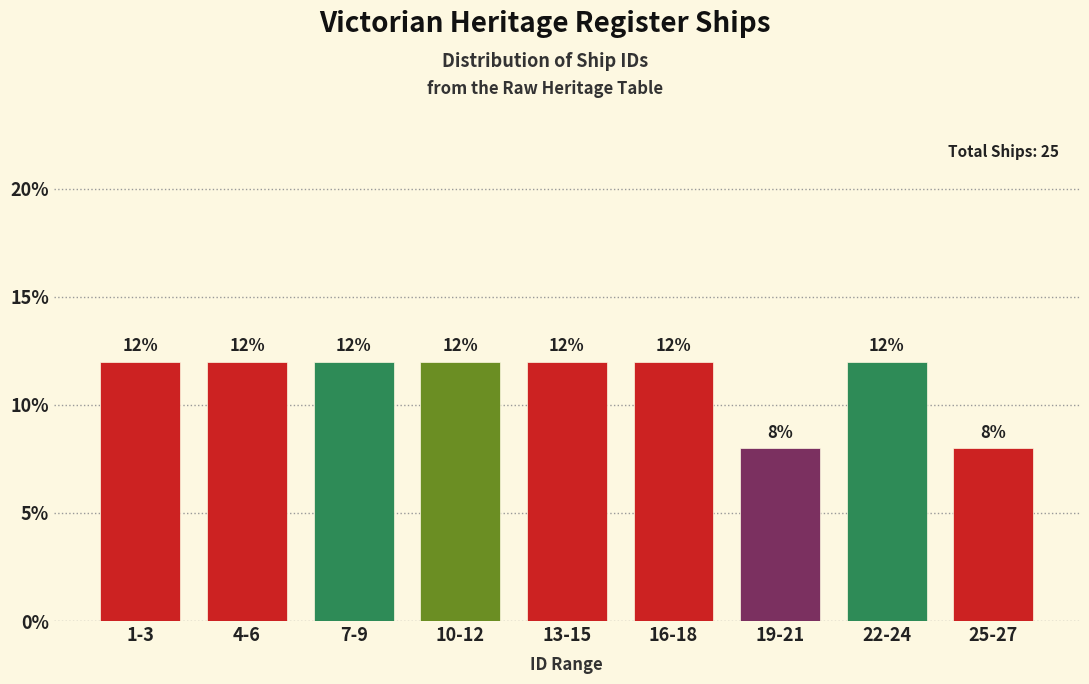

Reading left to right, extract all data points from this chart.

12	12	12	12	12	12	8	12	8